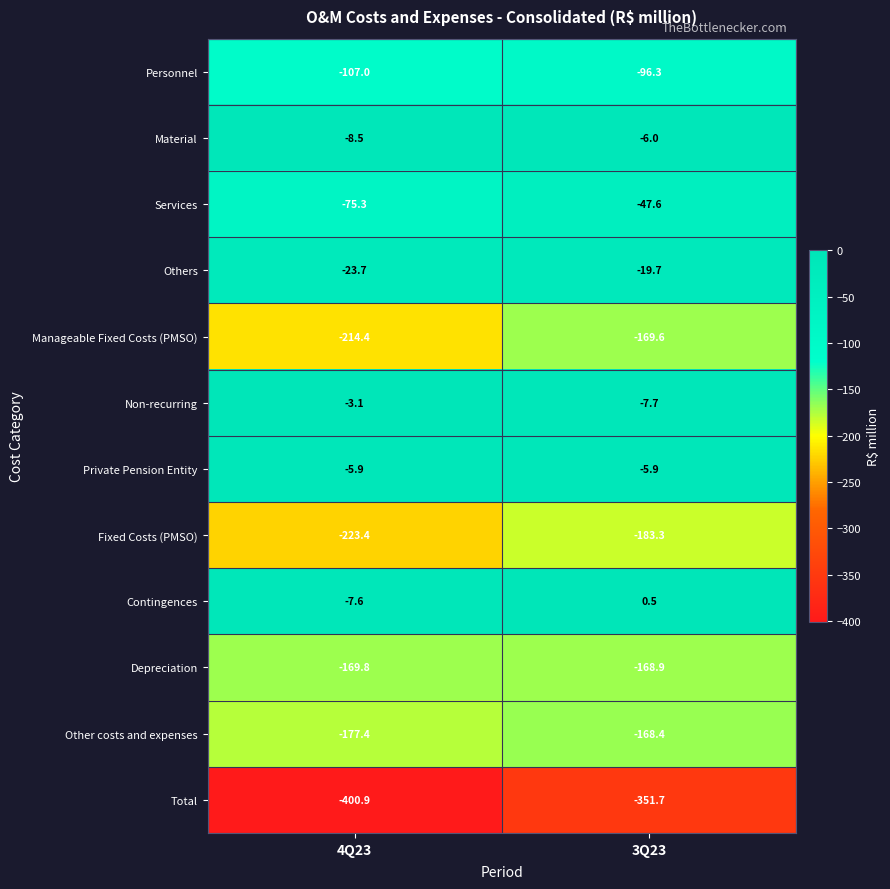

Reading left to right, what are all the values shown in this chart?

Personnel: 4Q23=-107.0	3Q23=-96.3
Material: 4Q23=-8.5	3Q23=-6.0
Services: 4Q23=-75.3	3Q23=-47.6
Others: 4Q23=-23.7	3Q23=-19.7
Manageable Fixed Costs (PMSO): 4Q23=-214.4	3Q23=-169.6
Non-recurring: 4Q23=-3.1	3Q23=-7.7
Private Pension Entity: 4Q23=-5.9	3Q23=-5.9
Fixed Costs (PMSO): 4Q23=-223.4	3Q23=-183.3
Contingences: 4Q23=-7.6	3Q23=0.5
Depreciation: 4Q23=-169.8	3Q23=-168.9
Other costs and expenses: 4Q23=-177.4	3Q23=-168.4
Total: 4Q23=-400.9	3Q23=-351.7